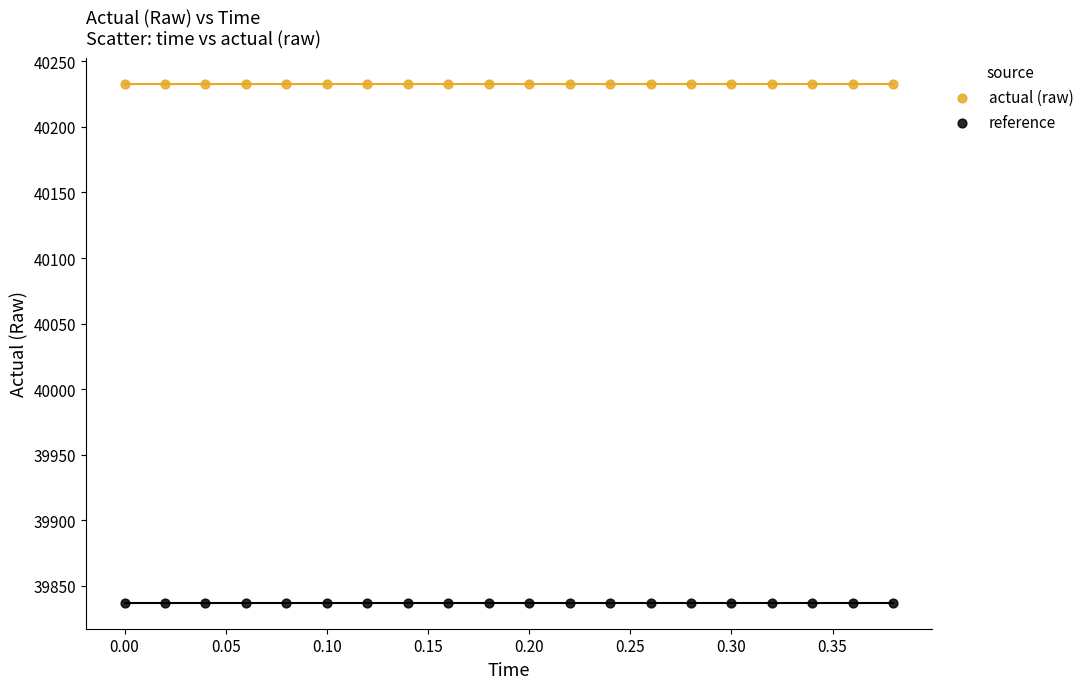

Which series contains the lowest Y value?

reference